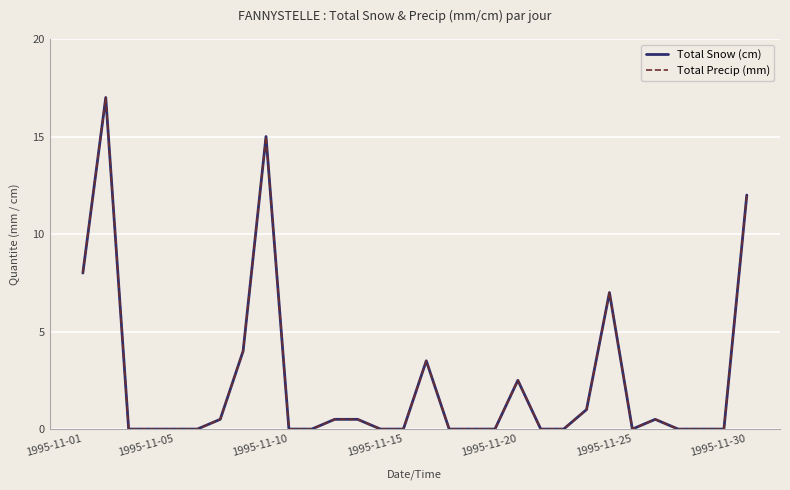

Does the chart have visible grid lines?

Yes